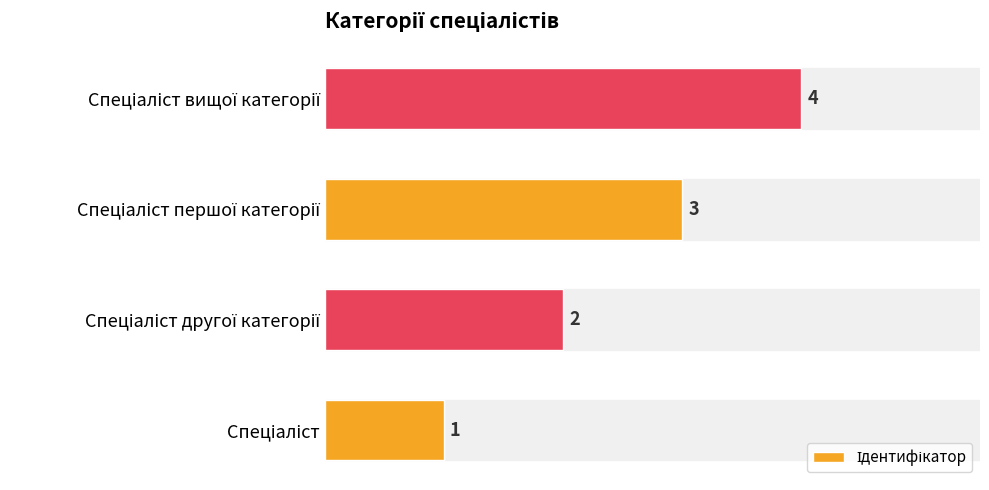

How many values are between 2 and 4?

3